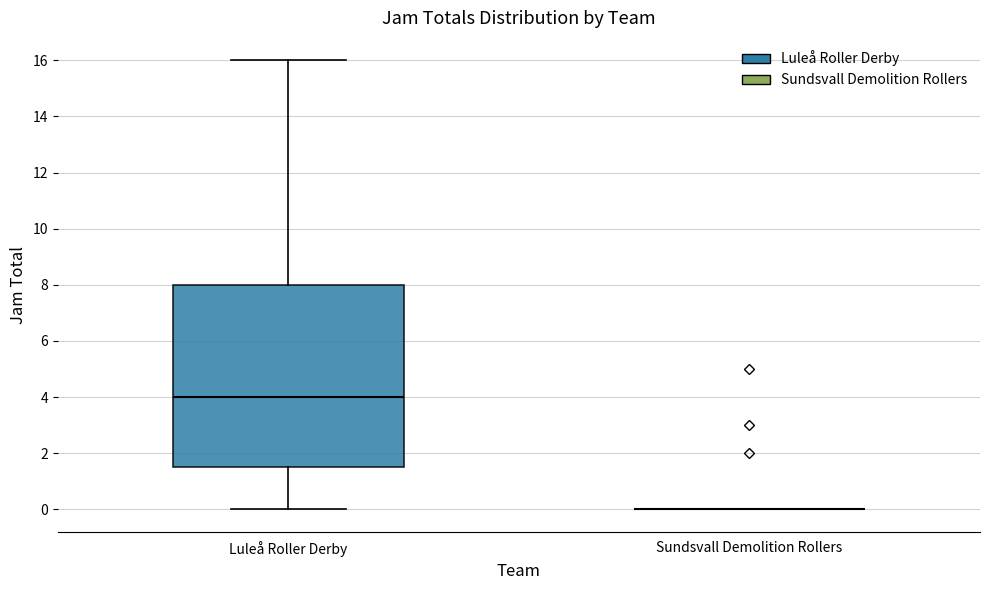

Reading left to right, transcribe this box plot: for each box, give where its median line is, the range the box spans, and where its two whiskers end, as read against the y-axis. The values are not printed on the chart, so give them approximately, as read against the axis.

Luleå Roller Derby: median 4.0, box 1.6 to 8.0, whiskers 0.0 to 16.0
Sundsvall Demolition Rollers: box collapsed to a line at 0.0, whiskers 0.0 to 0.0